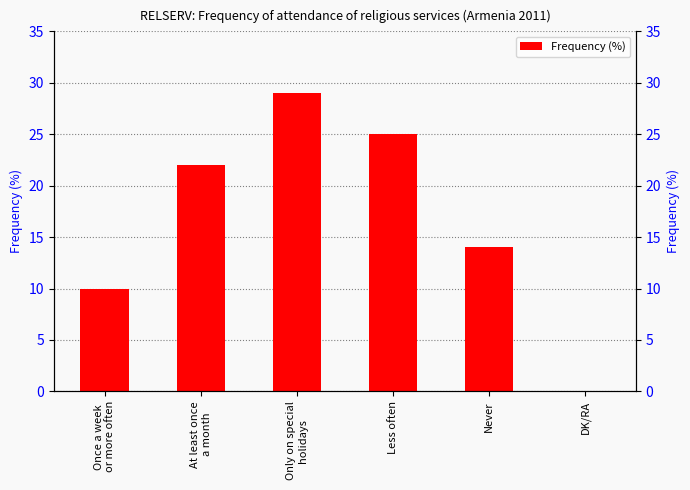

What is the change in value from At least once
a month to Only on special
holidays?

+7